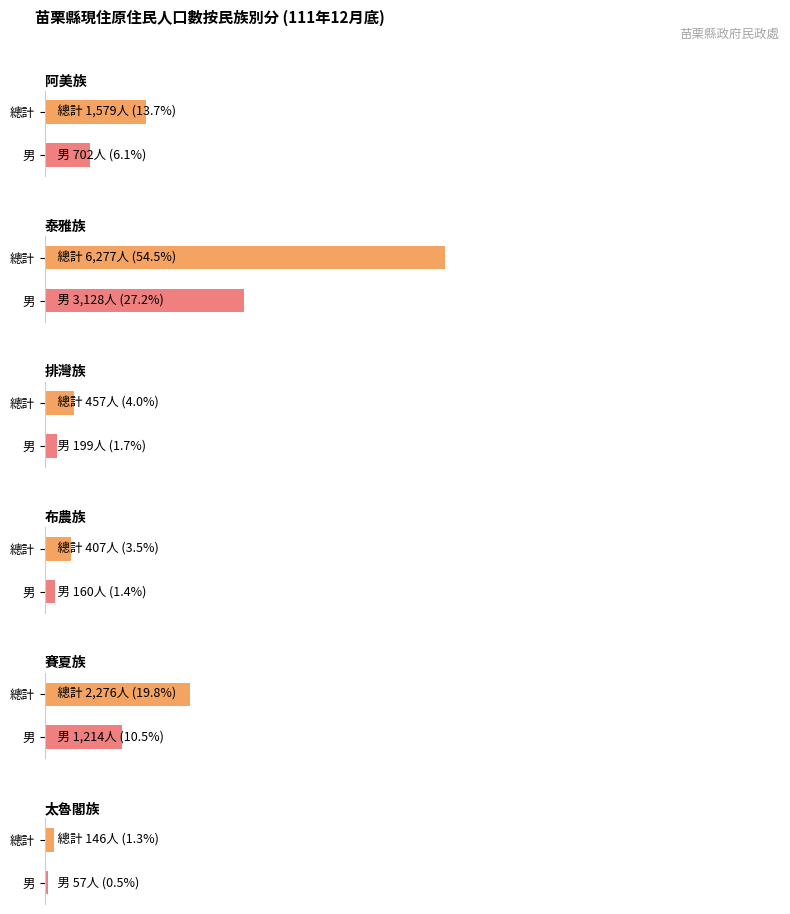

What is the highest value of the 布農族 series?

407